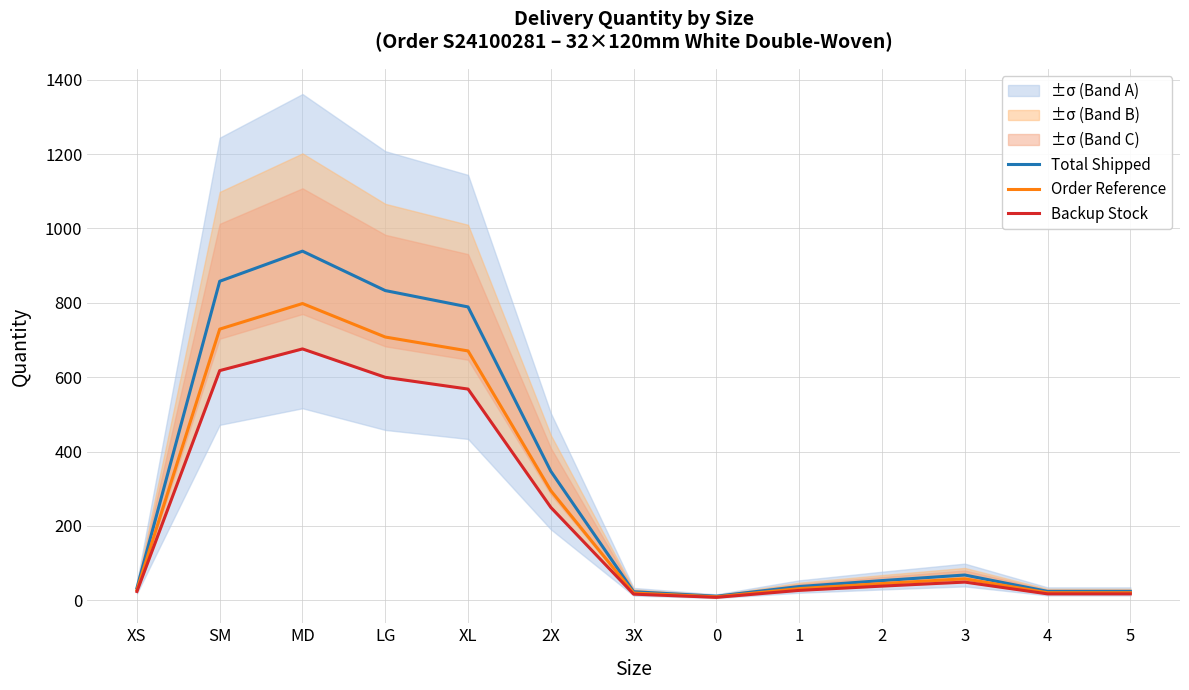

Between SM and 4, which is larger?

SM